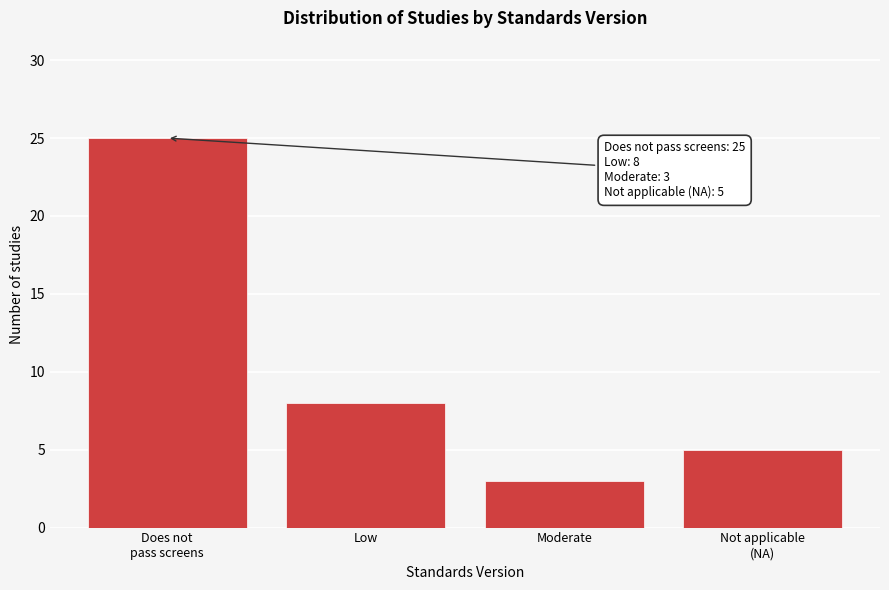

Reading left to right, list all the values displayed in this chart.

25	8	3	5